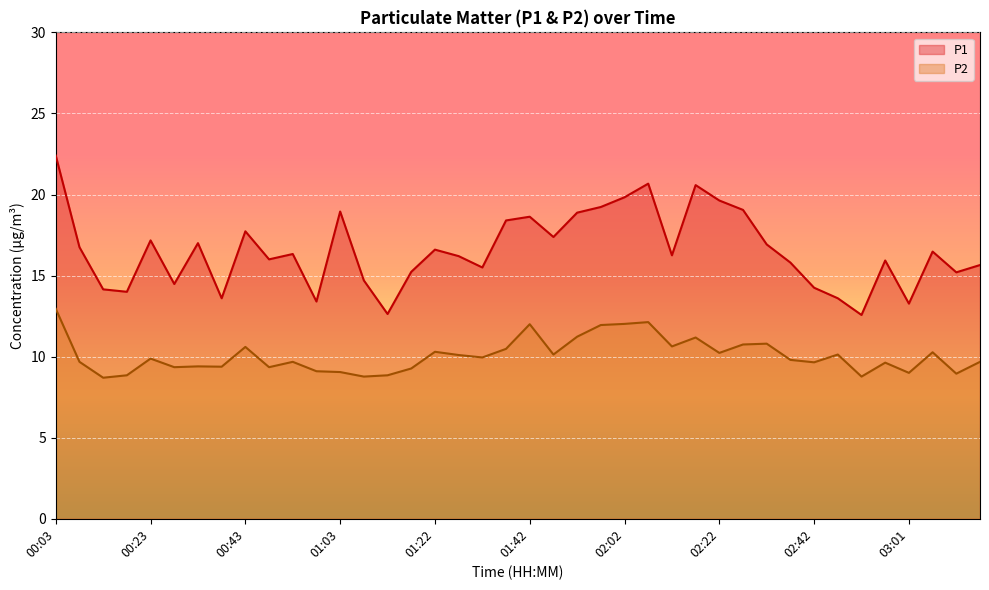

In P2, how many points are lower than both neighbors (excluding endpoints)?

13